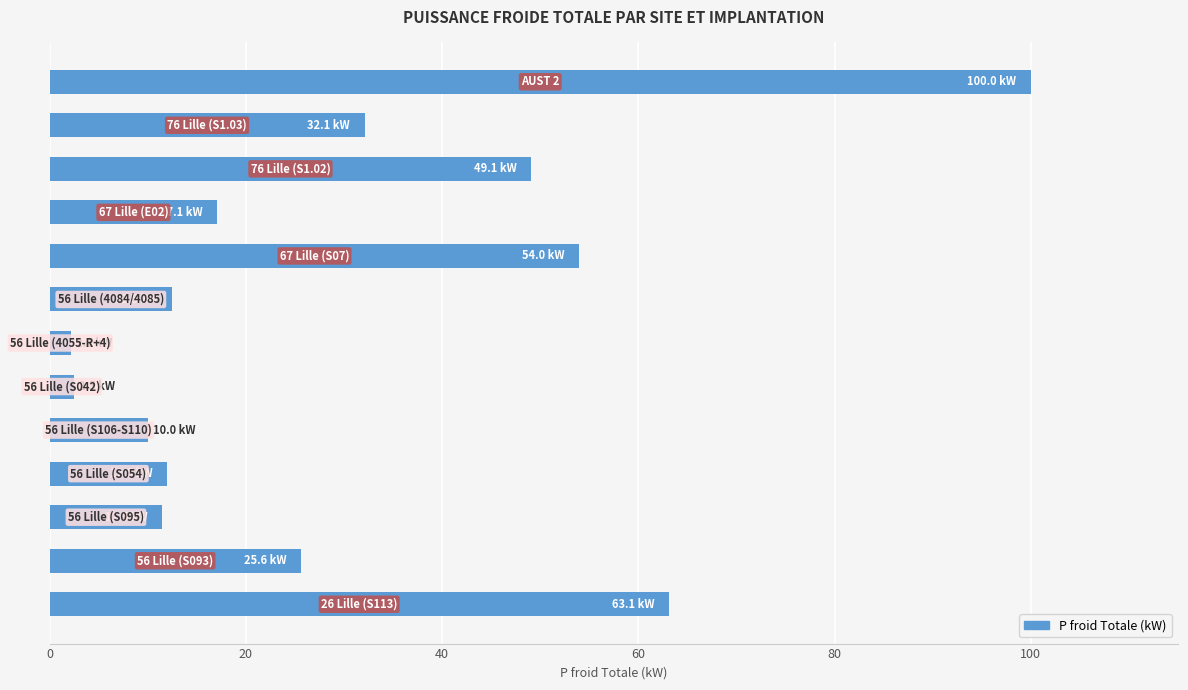

Are the bars horizontal?

Yes